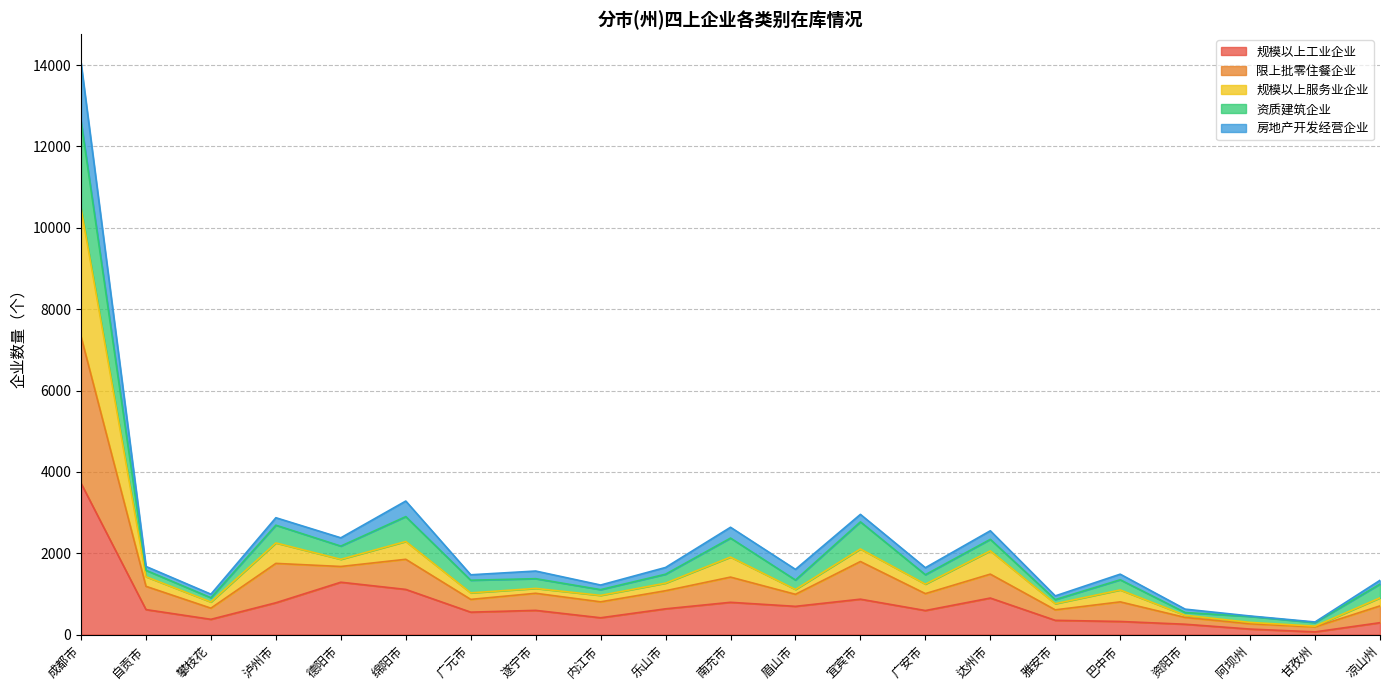

Between 眉山市 and 自贡市, which is larger?

眉山市